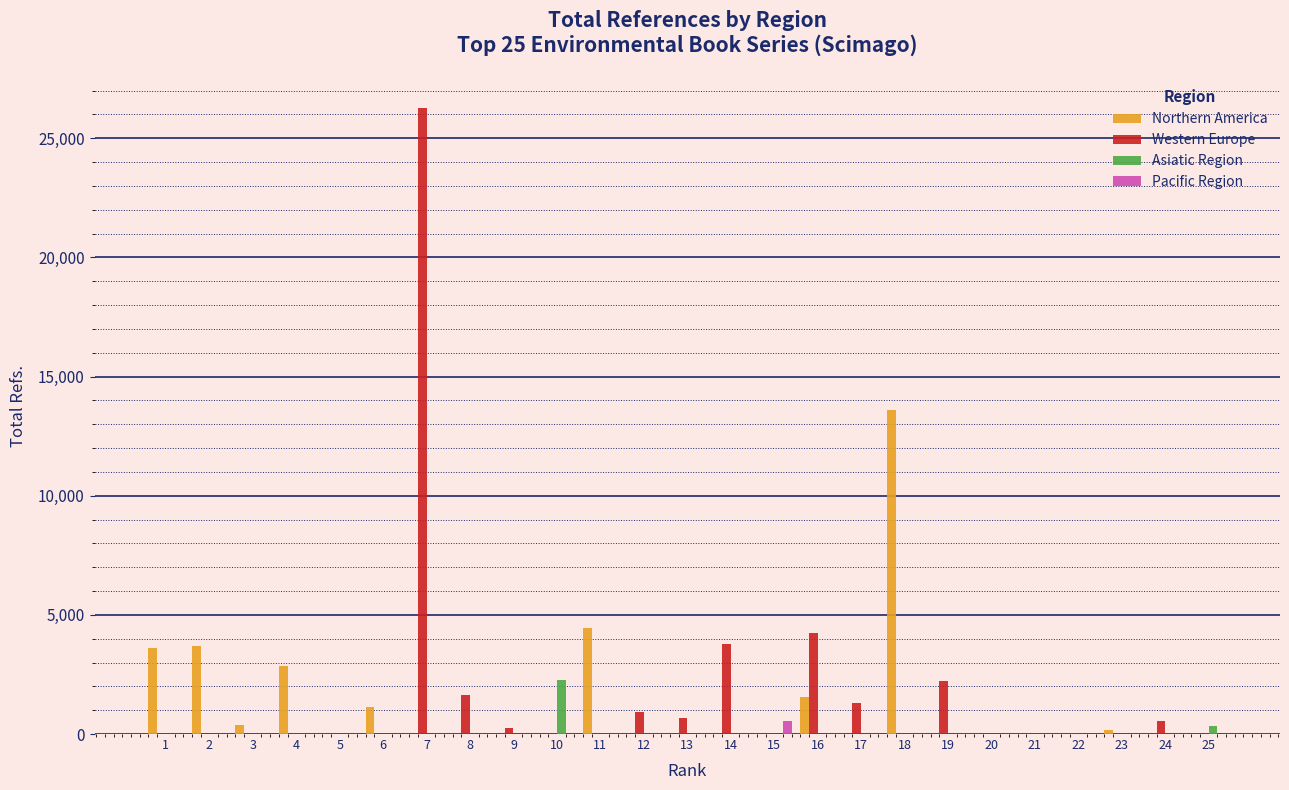

What are all the series names shown in the legend?

Northern America, Western Europe, Asiatic Region, Pacific Region